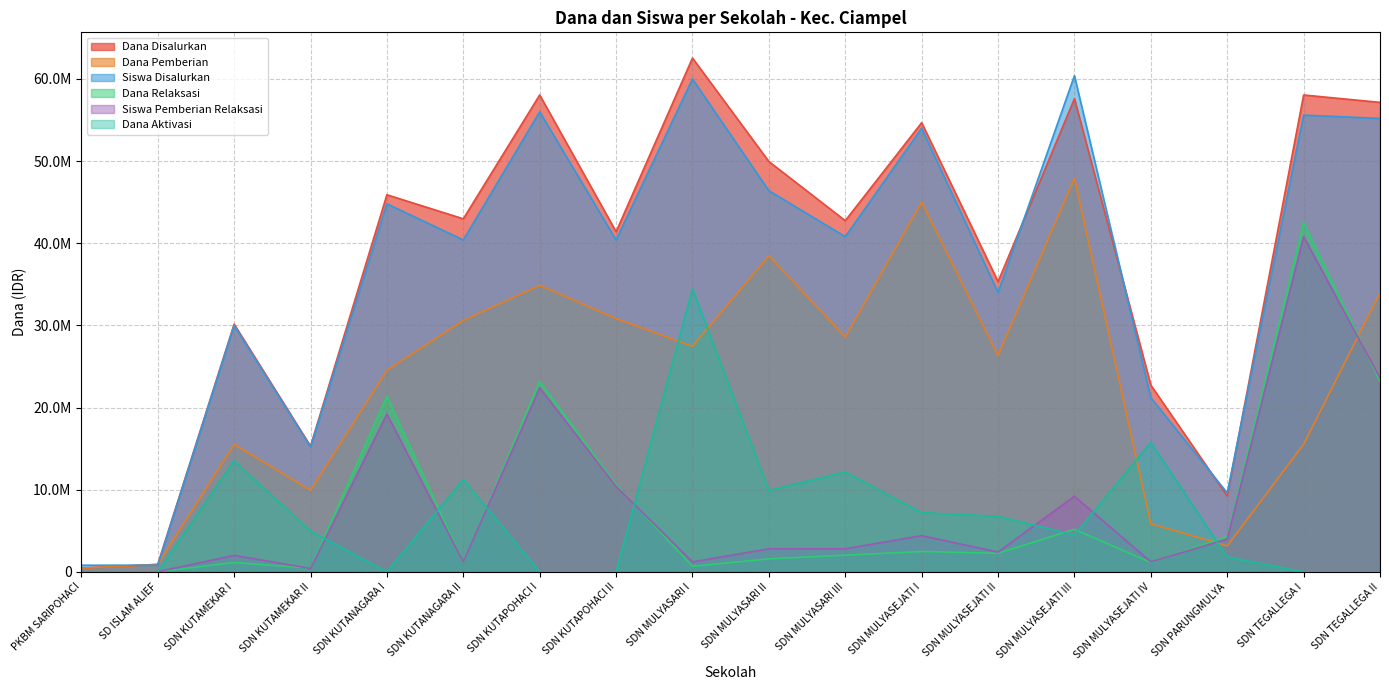

Where does the Dana Aktivasi series first go above 4950000?

SDN KUTAMEKAR I